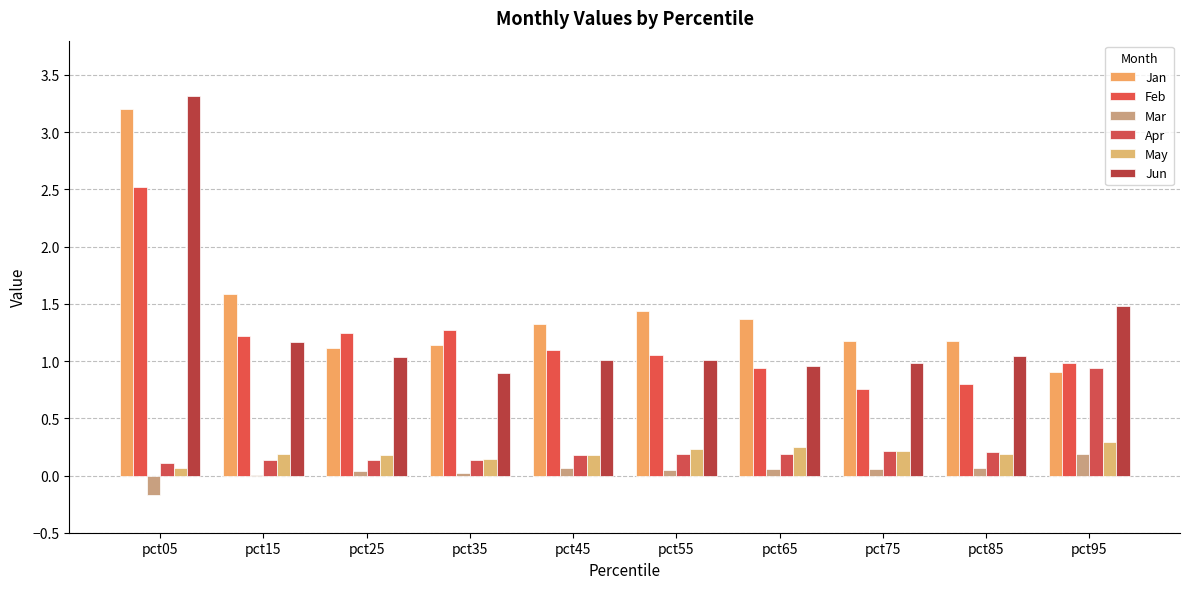

Which category has the lowest value across all series?

pct05